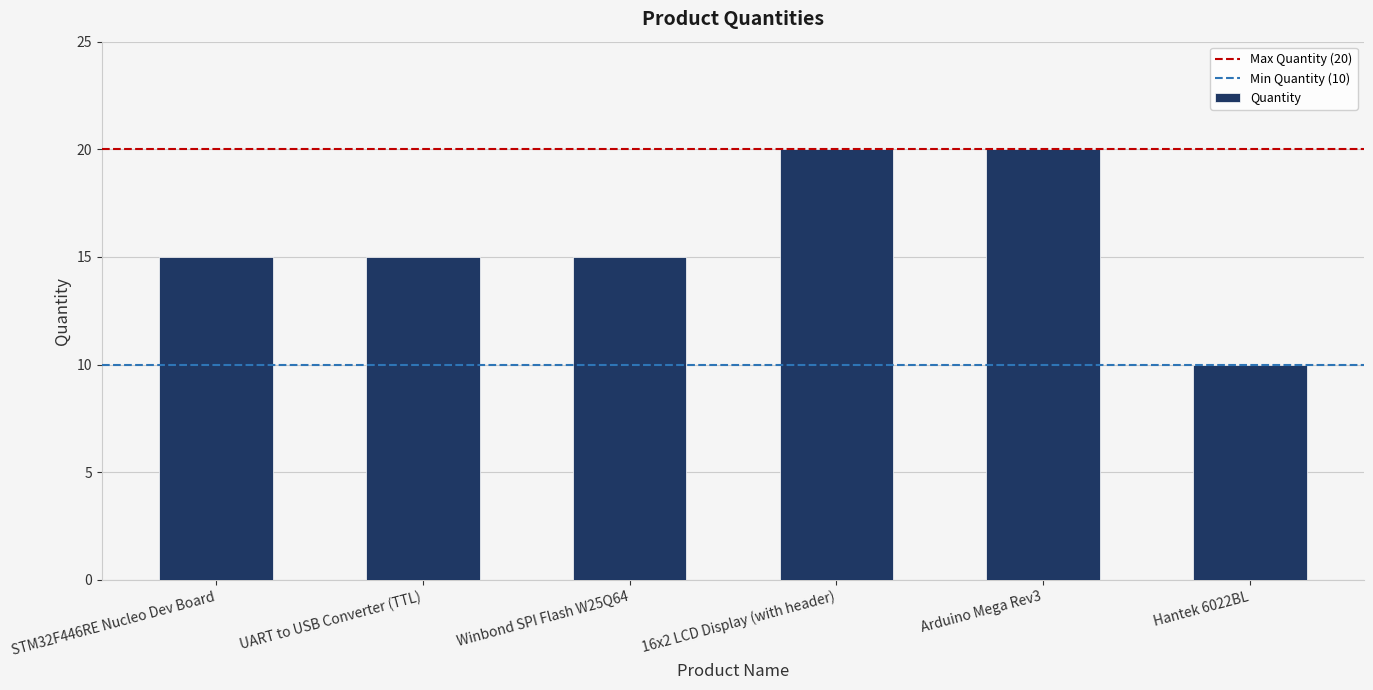

What is the difference between the values at 16x2 LCD Display (with header) and UART to USB Converter (TTL)?

5